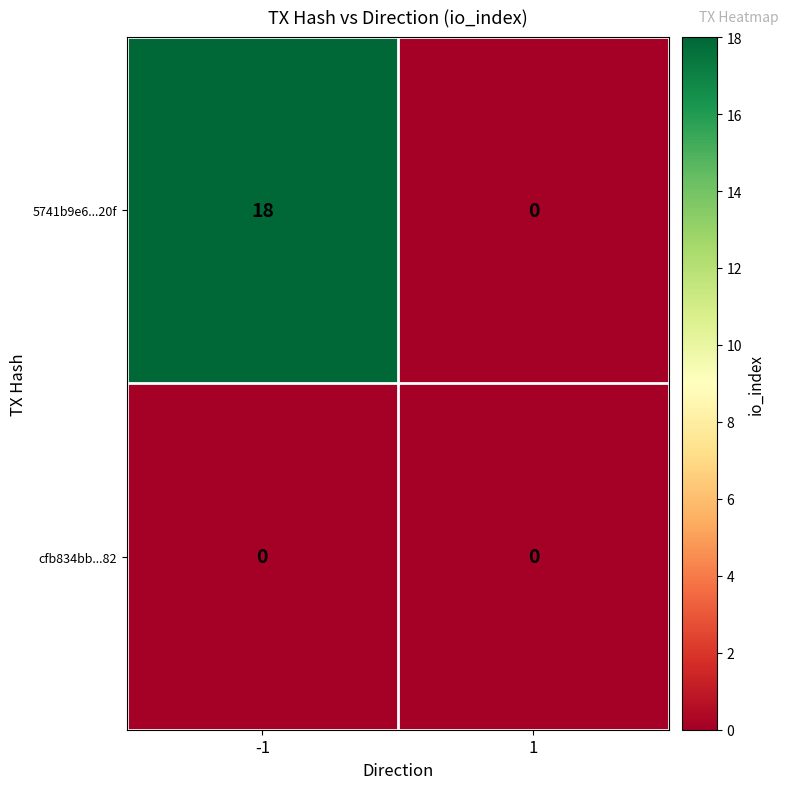

What is the average value of the 5741b9e6...20f series?

9